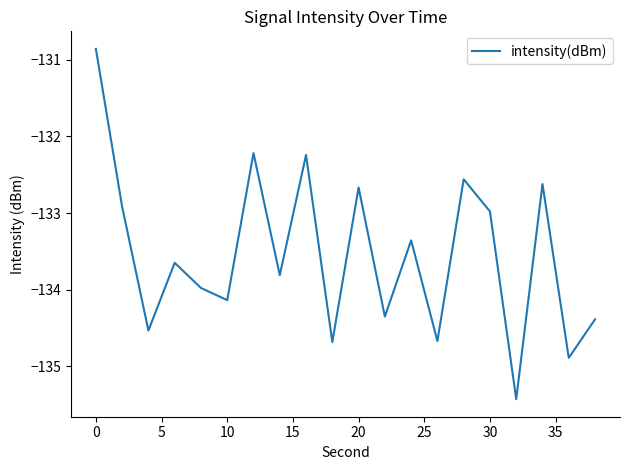

Reading left to right, what are all the values shown in this chart?

-130.9	-132.9	-134.5	-133.6	-134.0	-134.1	-132.2	-133.8	-132.2	-134.7	-132.7	-134.3	-133.4	-134.7	-132.6	-133.0	-135.4	-132.6	-134.9	-134.4